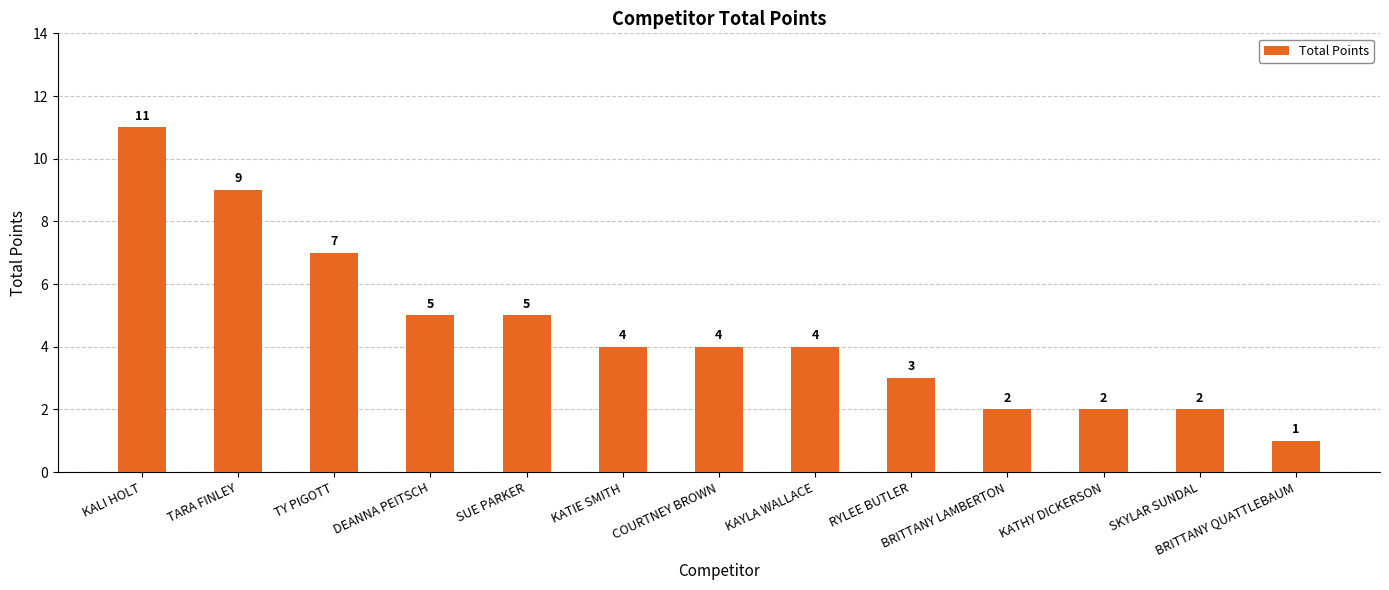

True or false: the data shows 0 at BRITTANY QUATTLEBAUM.

False